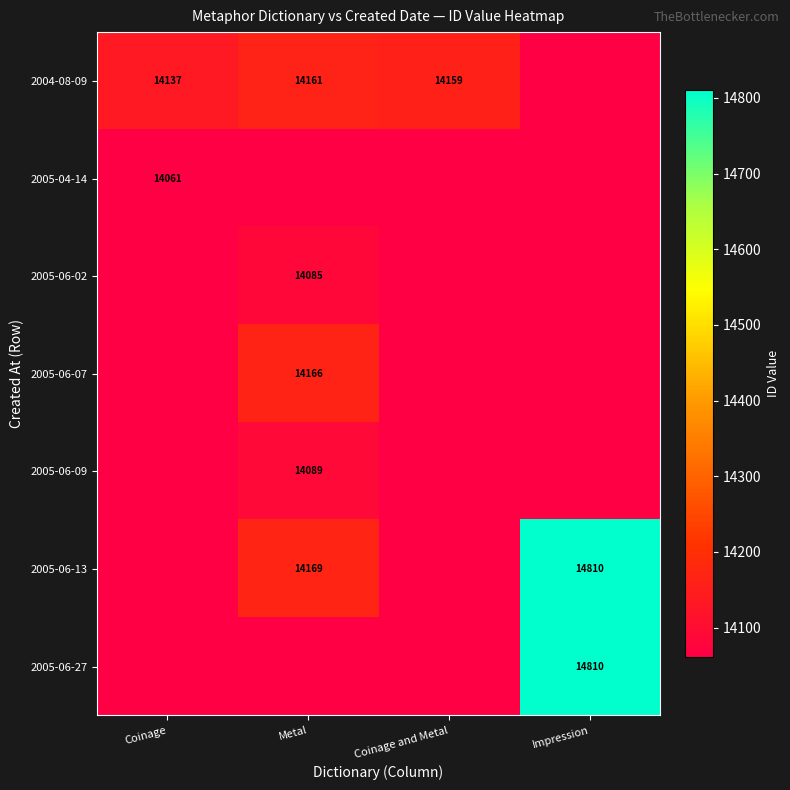

The 2005-06-07 series shows 14166 at Metal. True or false?

True